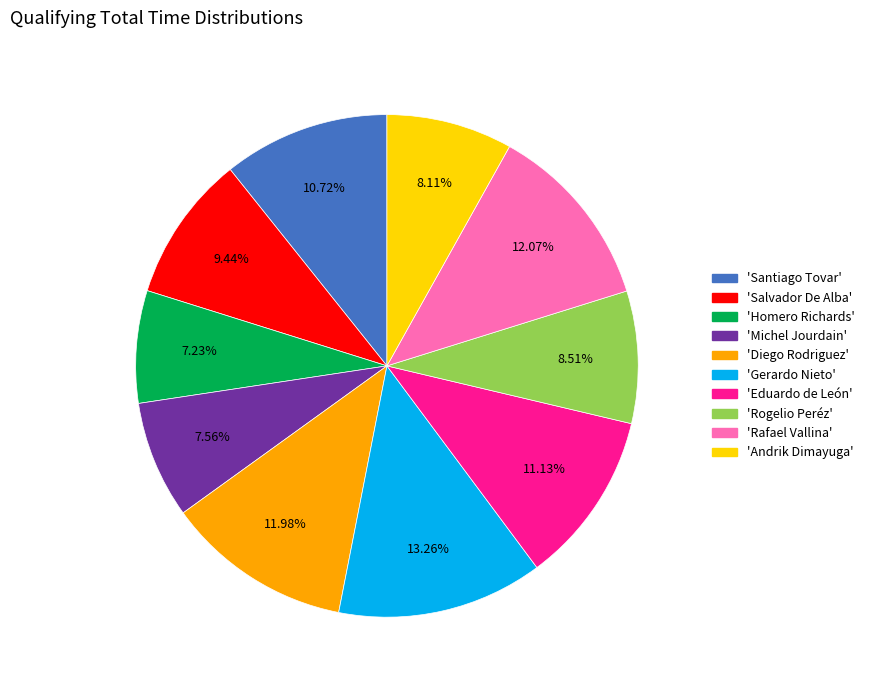

Rank the categories by value from highest to lowest.

Gerardo Nieto, Rafael Vallina, Diego Rodriguez, Eduardo de León, Santiago Tovar, Salvador De Alba, Rogelio Peréz, Andrik Dimayuga, Michel Jourdain, Homero Richards